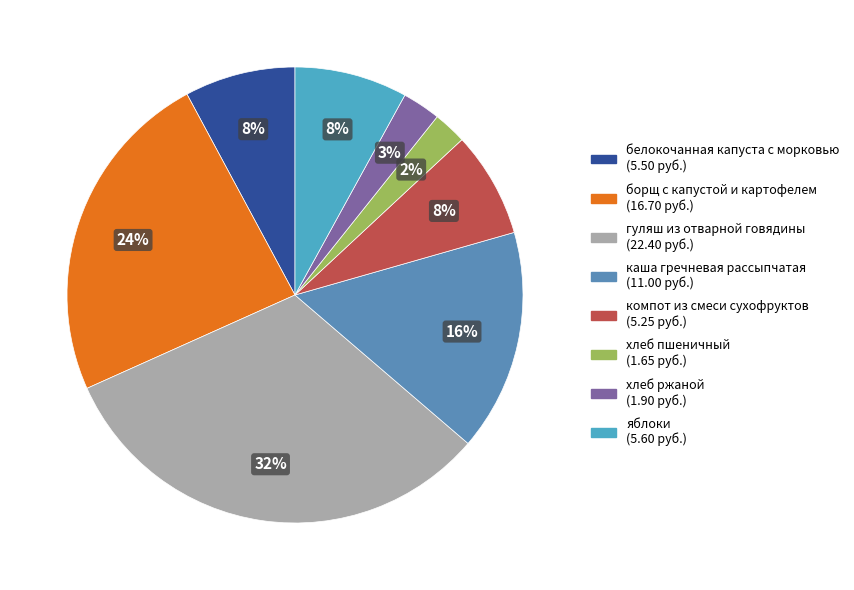

Which slice is the largest?

гуляш из отварной говядины